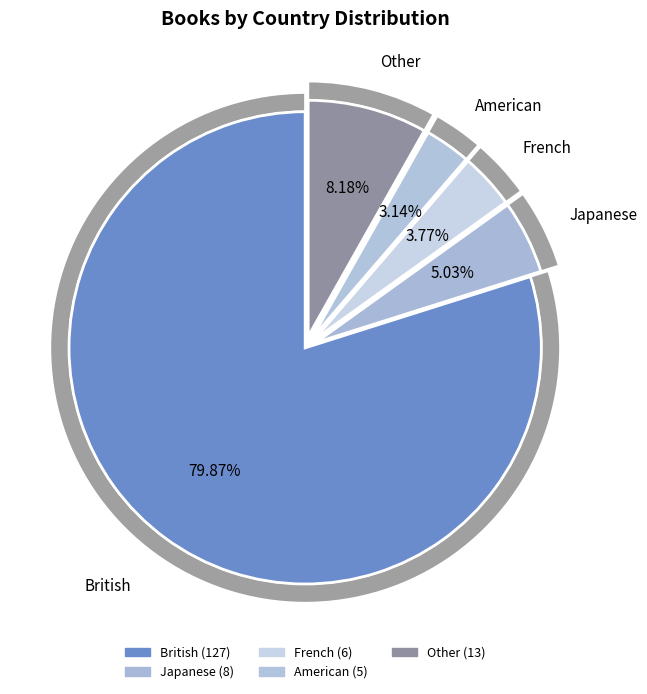

What portion of the pie excludes British?

20.1%